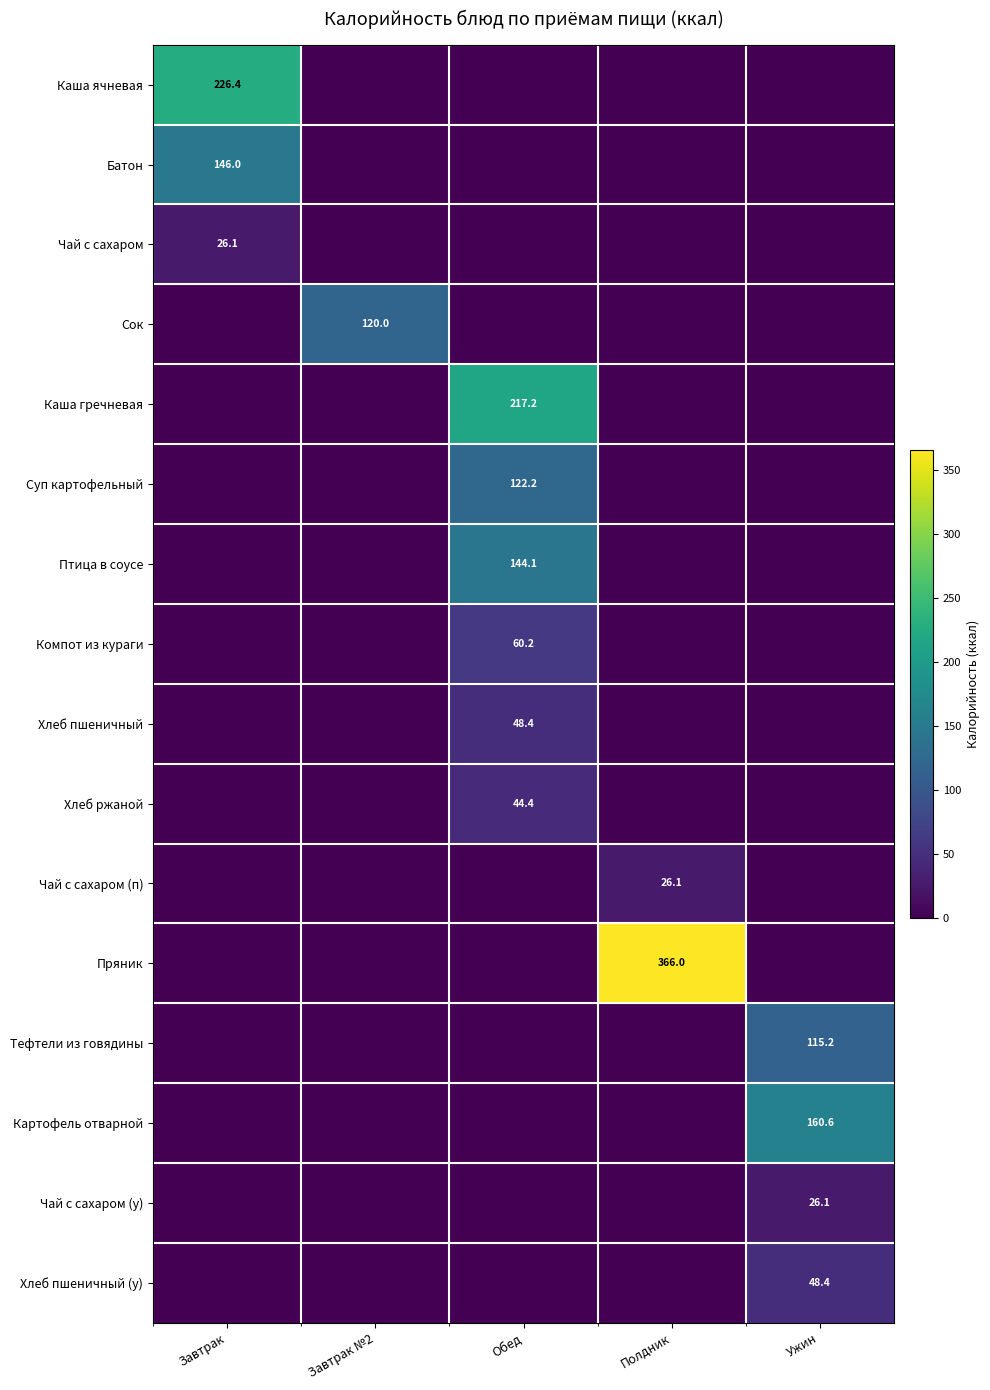

True or false: Пряник has a value of 366.0 at Полдник.

True